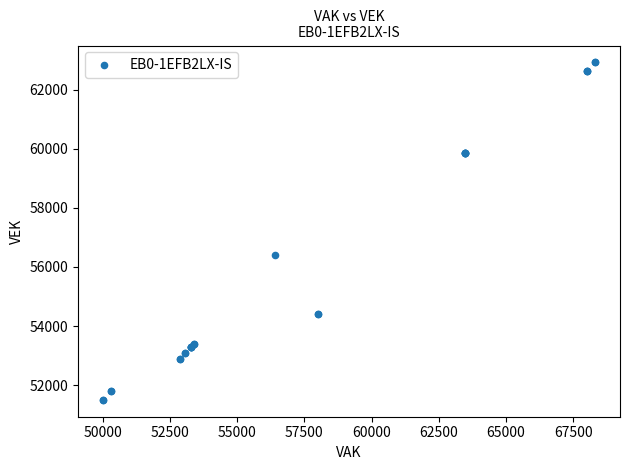

What Y value in the scatter plot is closest to 57211?

56401